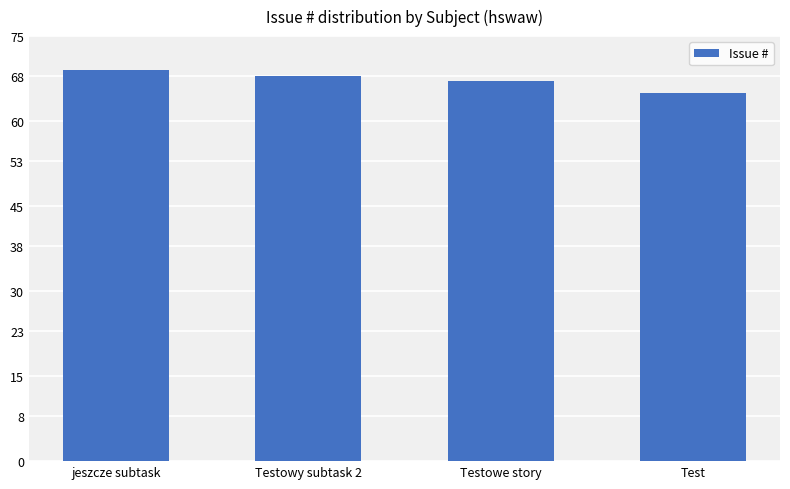

What is the maximum value shown in the chart?

69